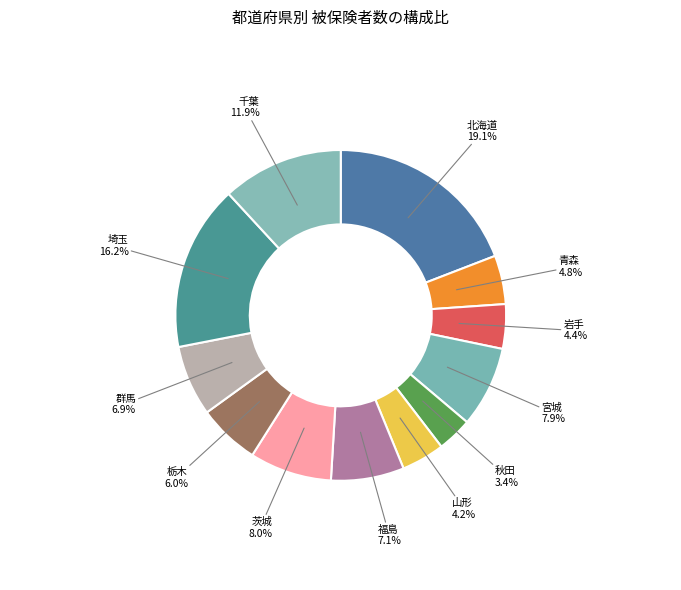

Which has a higher value, 茨城 or 群馬?

茨城